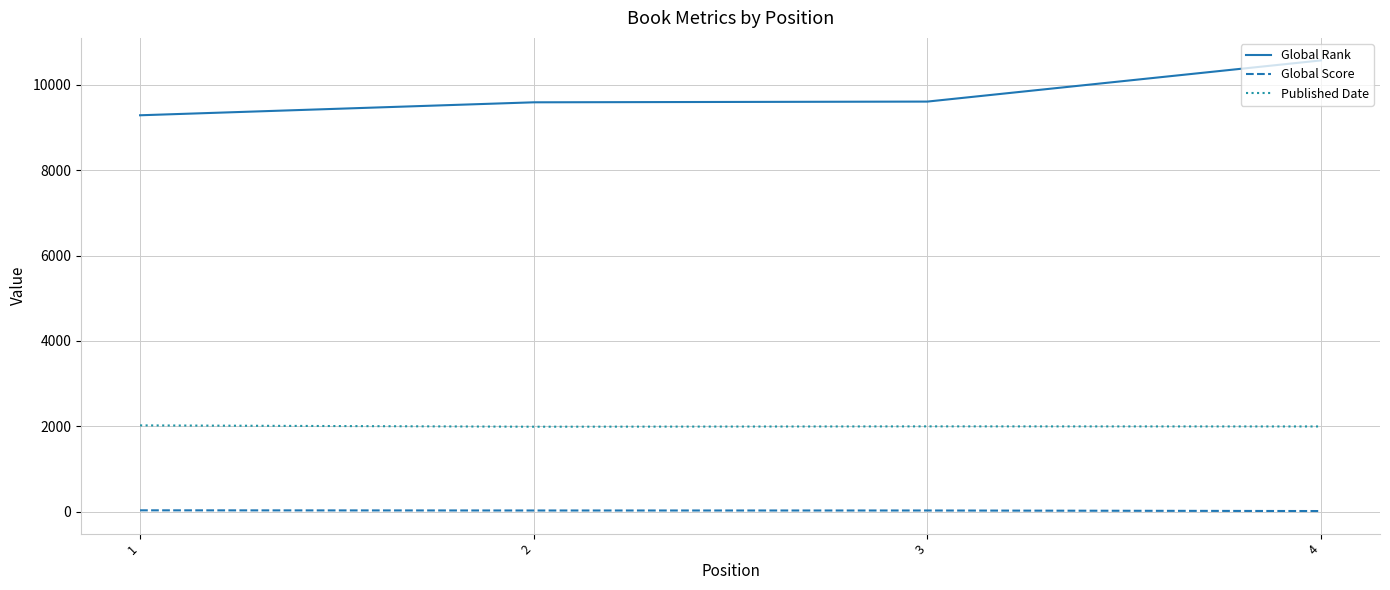

How many distinct data groups are displayed?

3